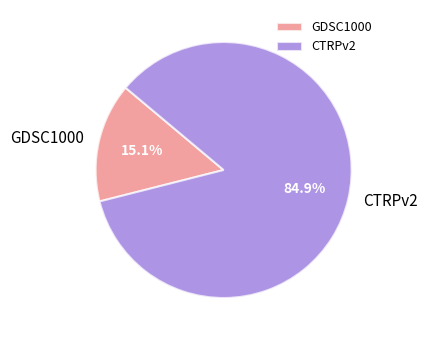

Between GDSC1000 and CTRPv2, which is larger?

CTRPv2